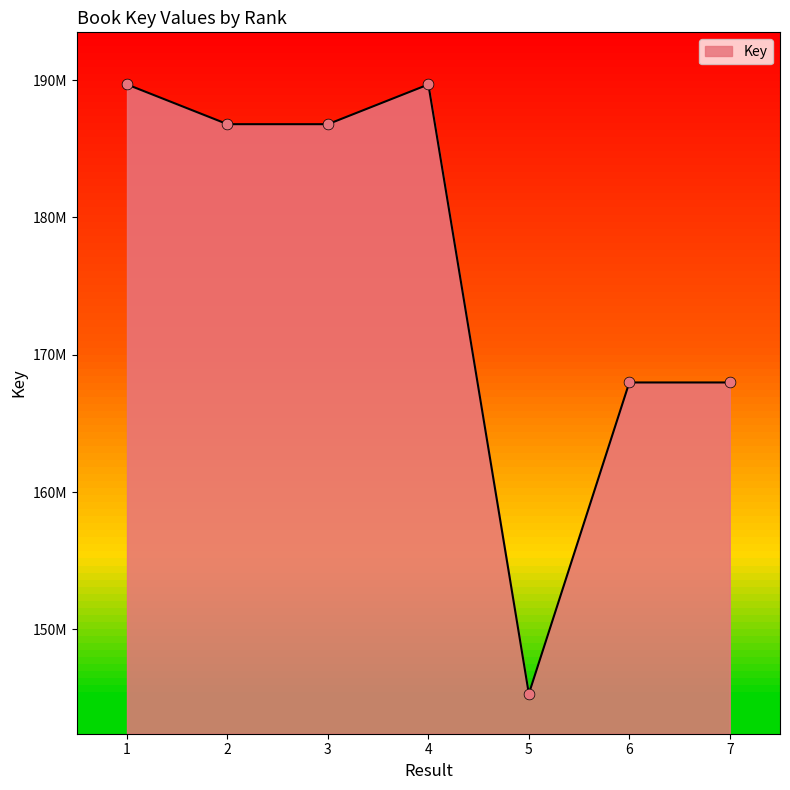

What is the ratio of the value at 3 to the value at 2?

1.0